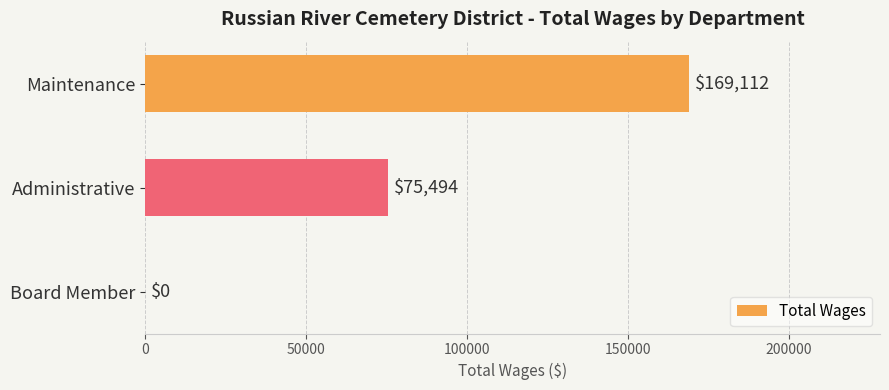

Reading top to bottom, what are all the values shown in this chart?

Maintenance=169112	Administrative=75494	Board Member=0